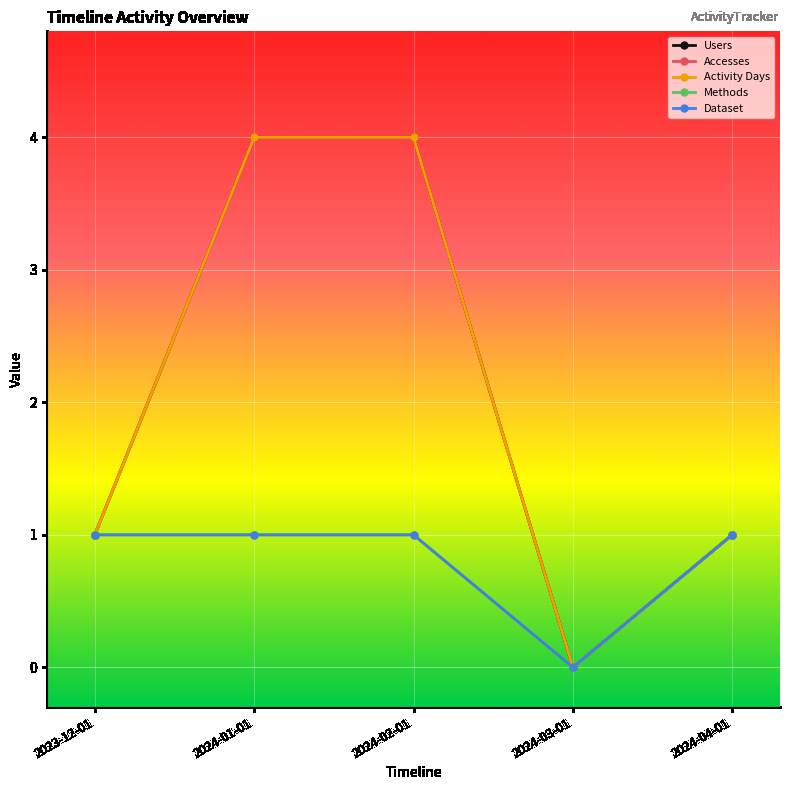

Does the chart have visible grid lines?

Yes